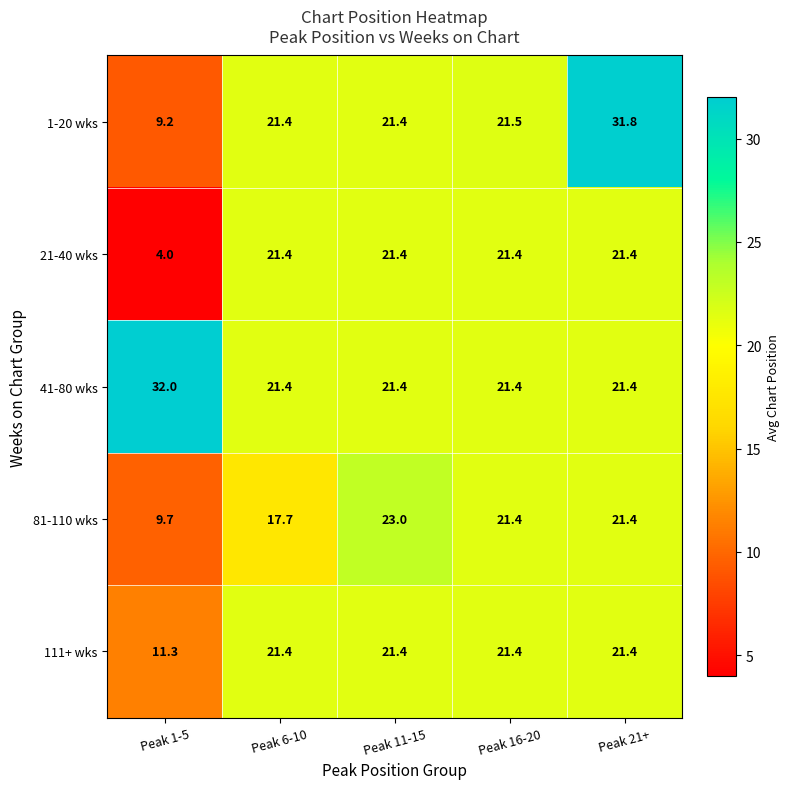

True or false: 81-110 wks has a value of 17.1 at Peak 1-5.

False